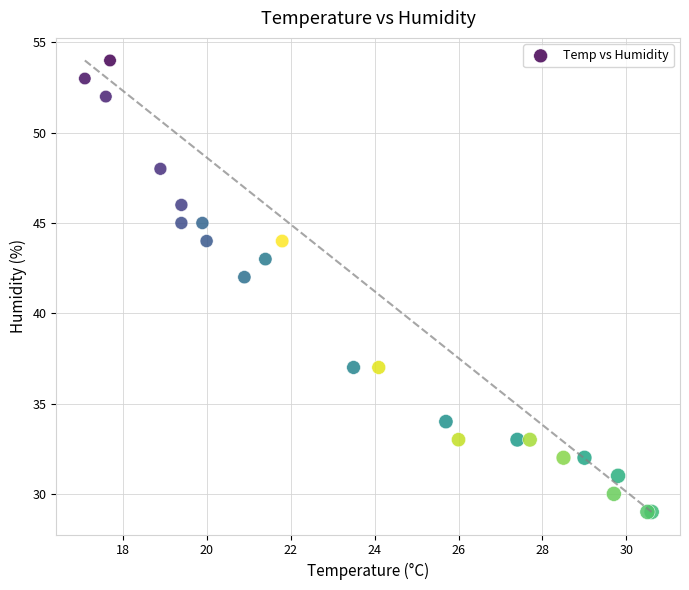

What Y value in the scatter plot is closest to 41?

42